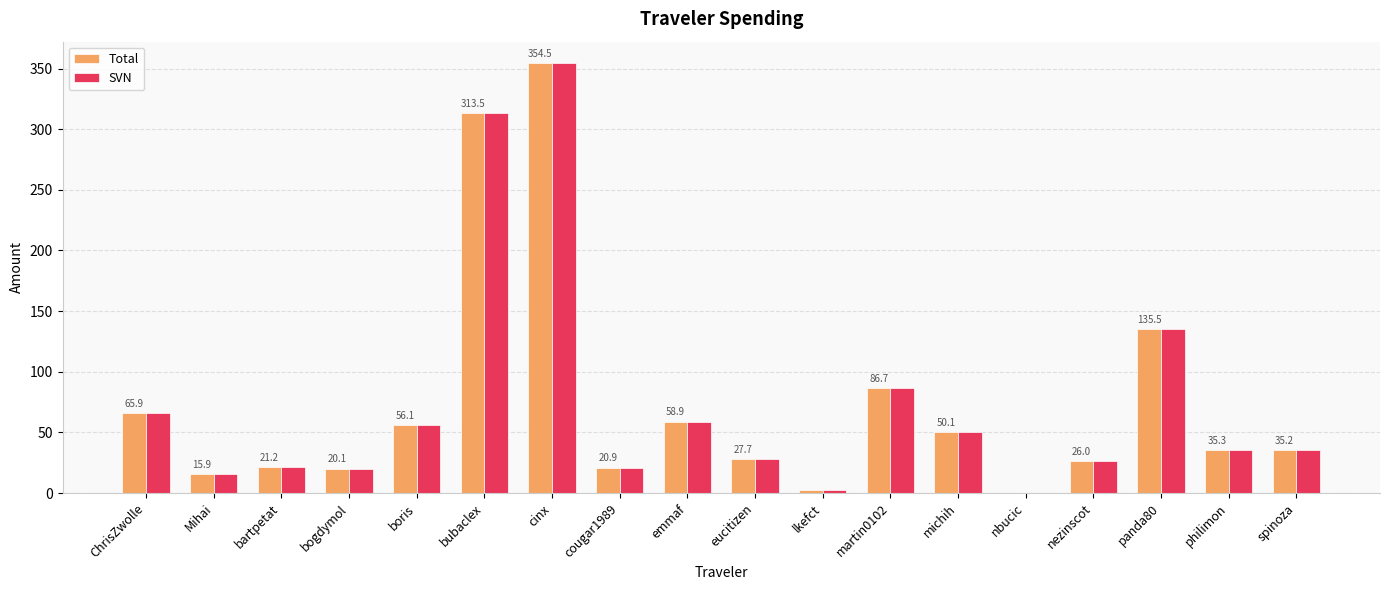

Are the bars grouped side by side (vs. stacked)?

Yes